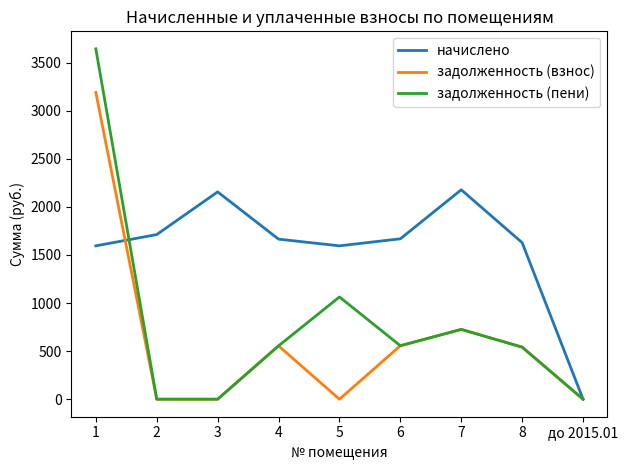

Between which two adjacent categories do начислено and задолженность (пени) first intersect?

1 and 2